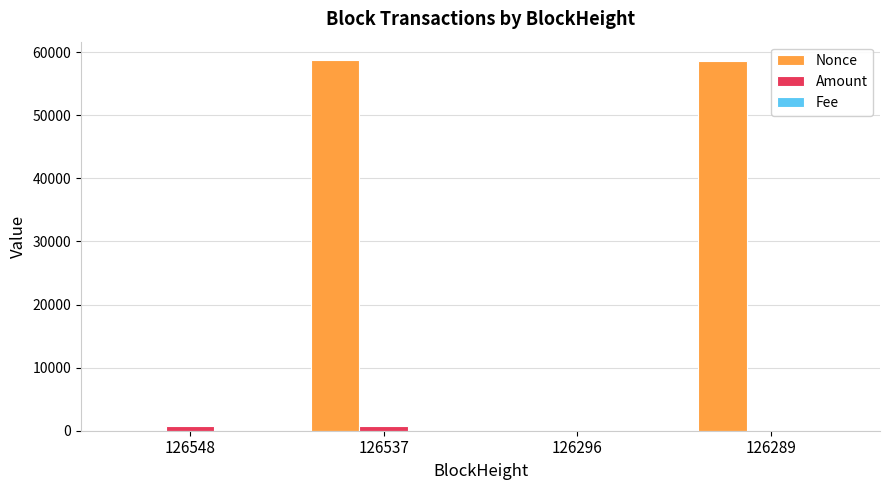

How many distinct data groups are displayed?

3